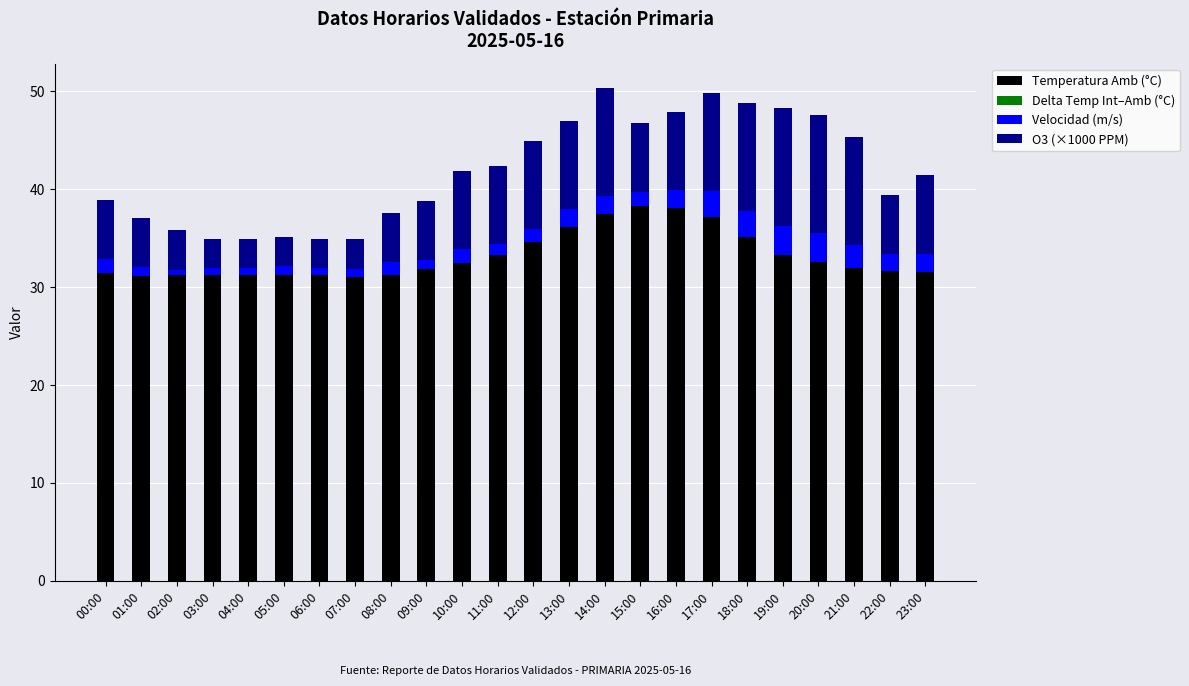

What is the total value across all series at 13:00?

47.0